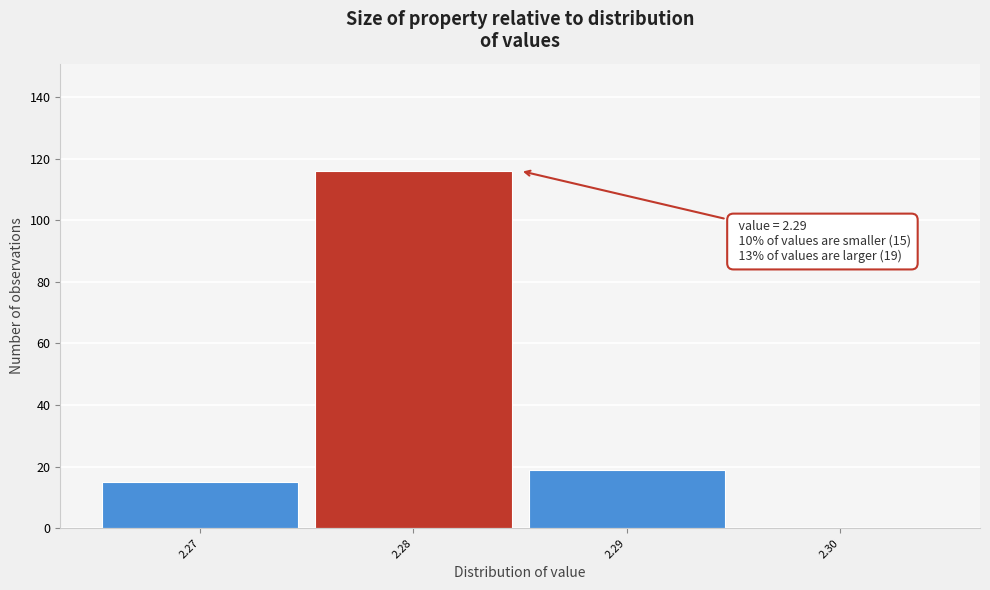

Reading left to right, transcribe all the data shown in this chart.

2.27=15	2.28=116	2.29=19	2.30=0